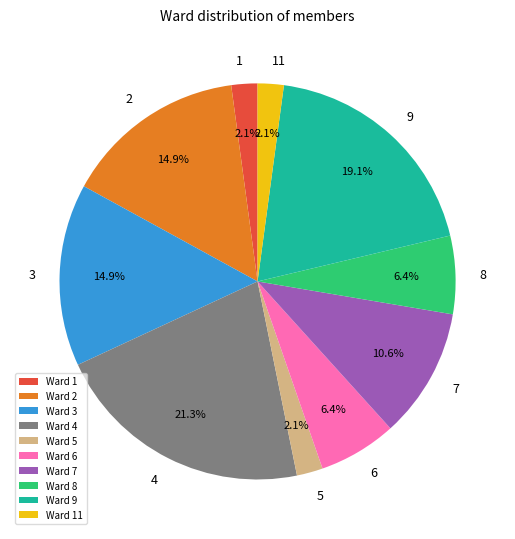

What percentage do Ward 7 and Ward 6 together represent?

17.0%